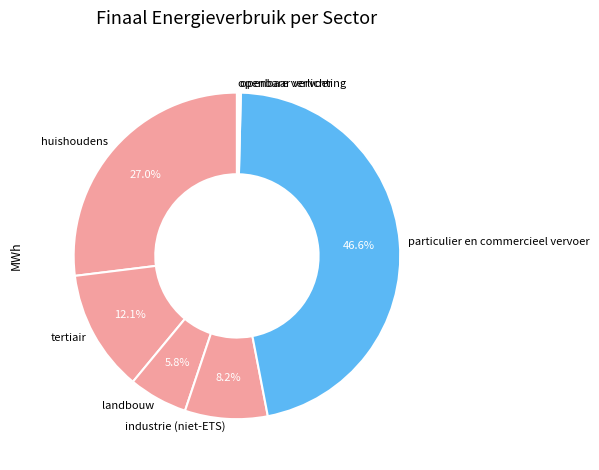

Which slice is the largest?

particulier en commercieel vervoer